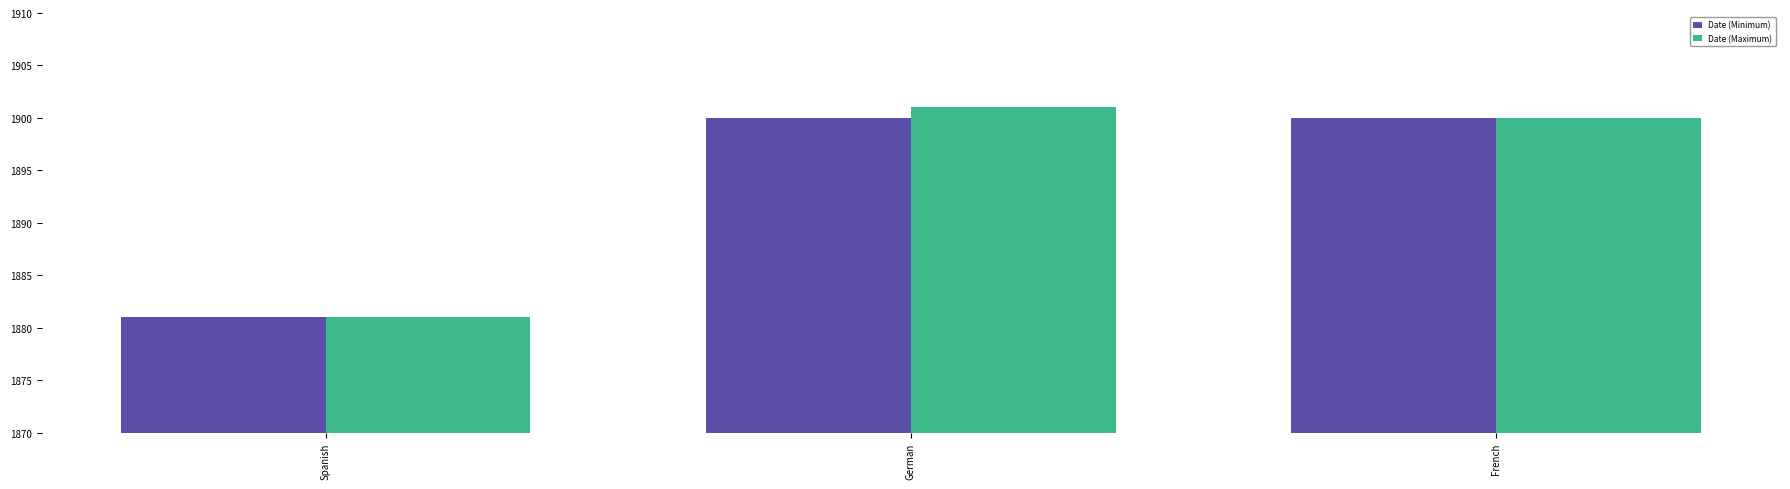

Count the Date (Minimum) values in the range 1881 to 1900.

3